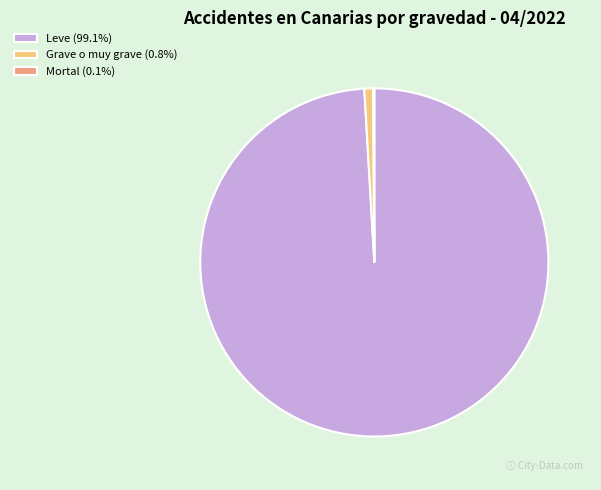

Does any single category account for the majority?

Yes